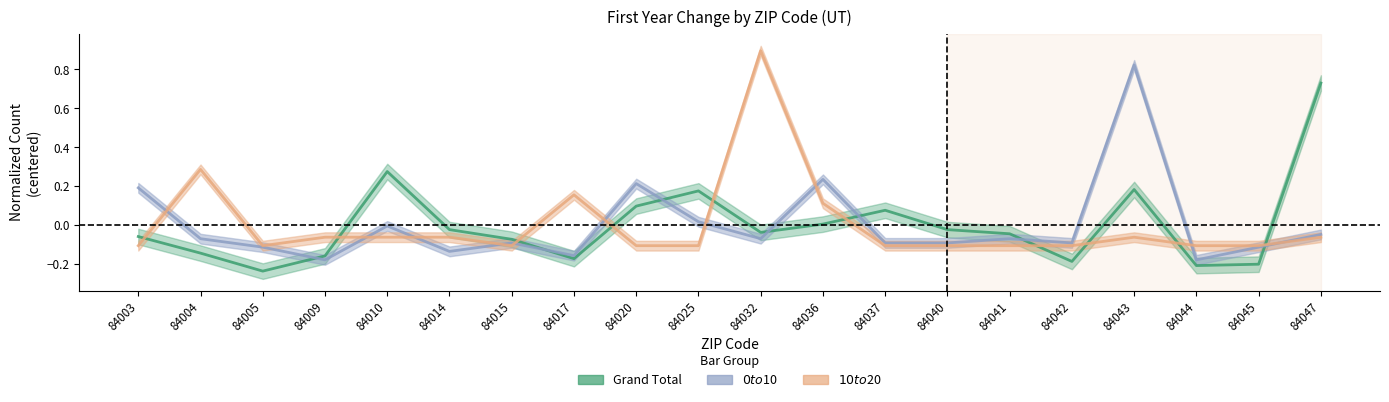

What is the maximum value for $0 to $10?

0.8